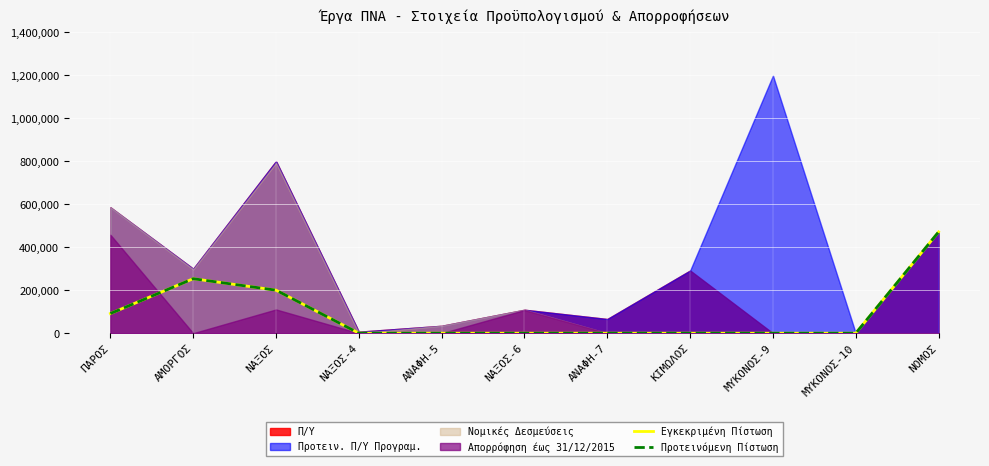

What is the label of the 7th point from the right?

ΑΝΑΦΗ-5